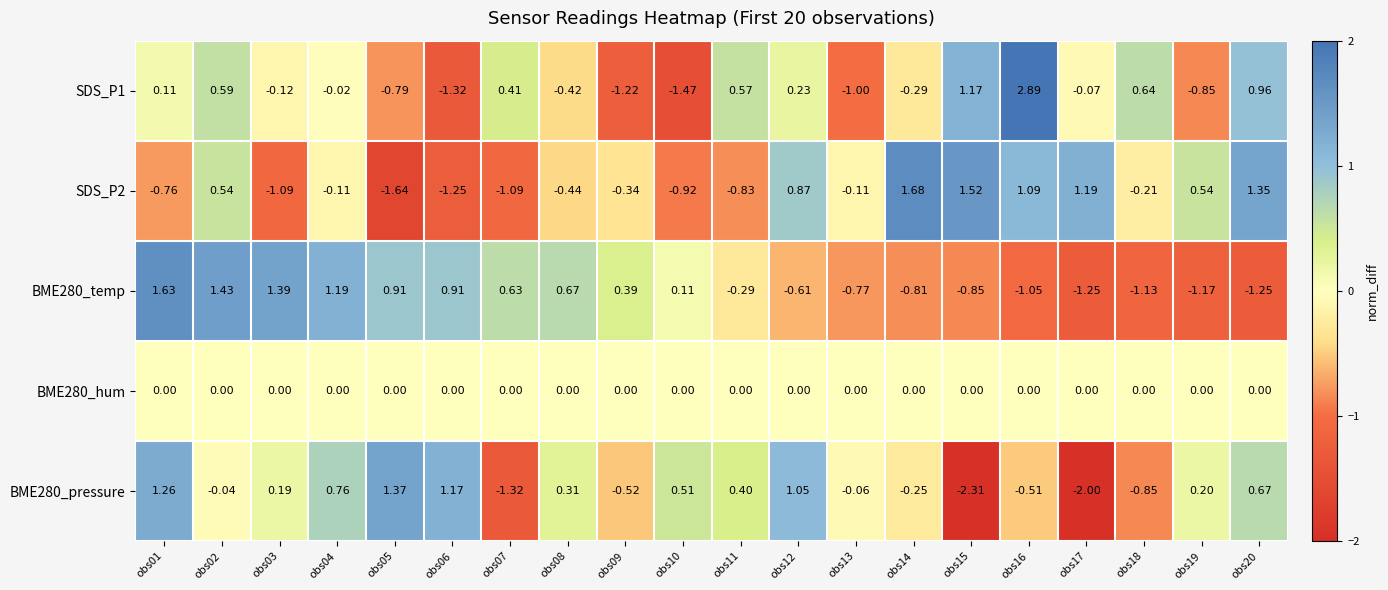

Which series has the widest spread of values?

SDS_P1